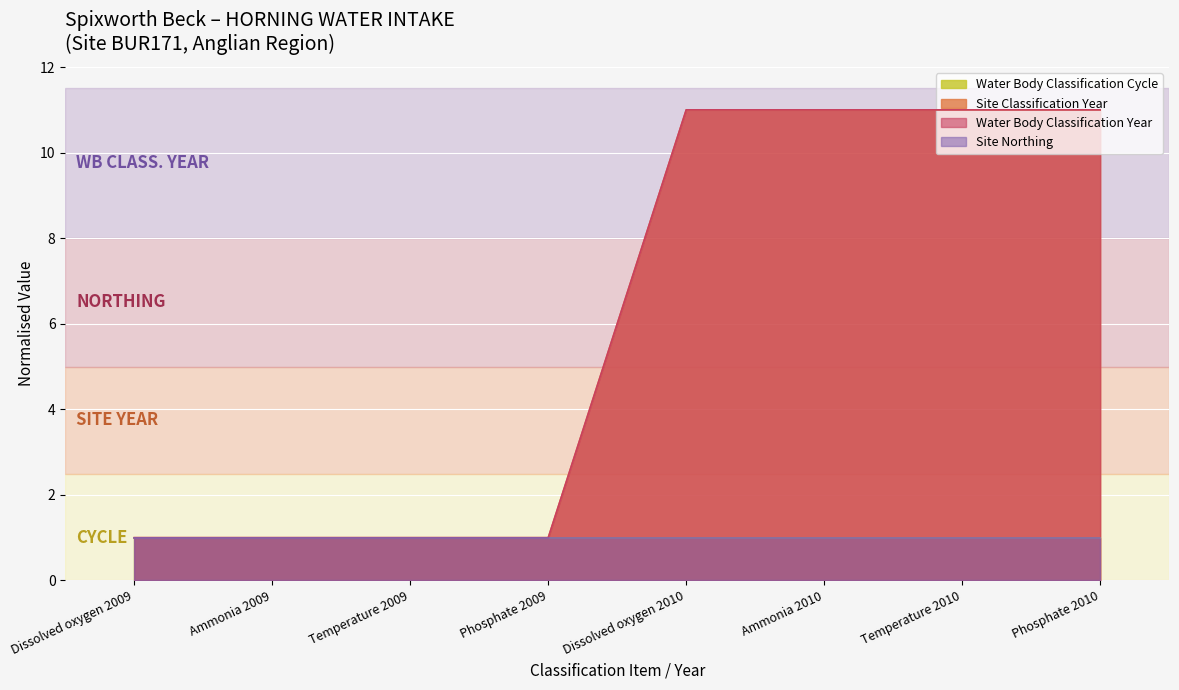

At which category does the chart reach its minimum across all series?

Dissolved oxygen 2009